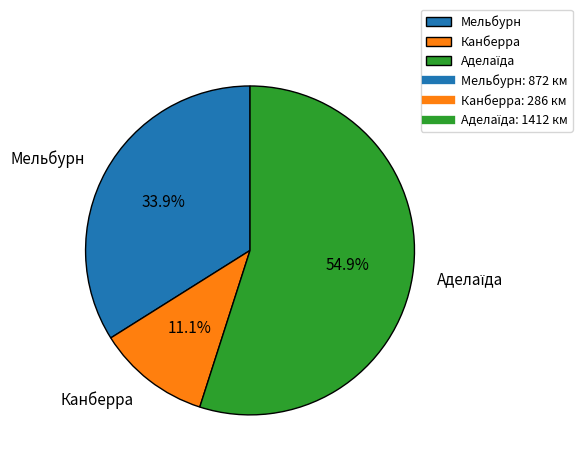

How many segments does this pie chart have?

3